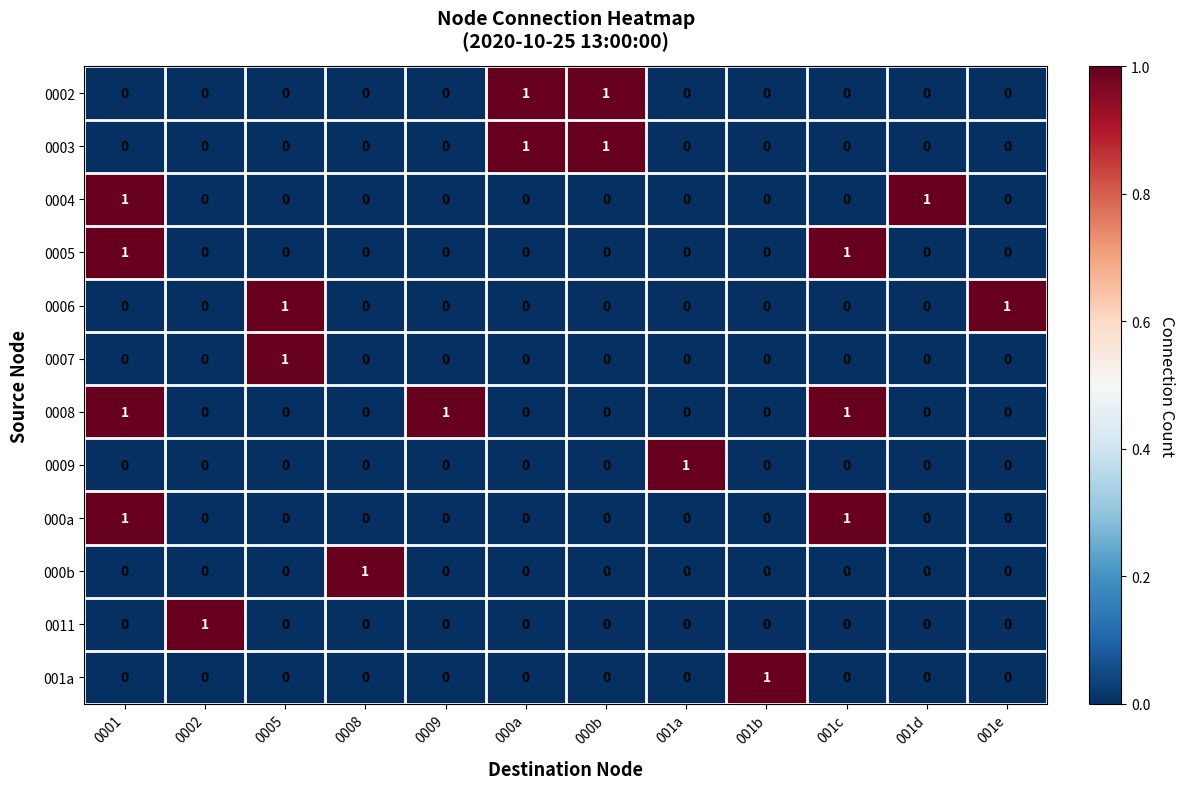

How many 0002 values are between 0 and 1?

12